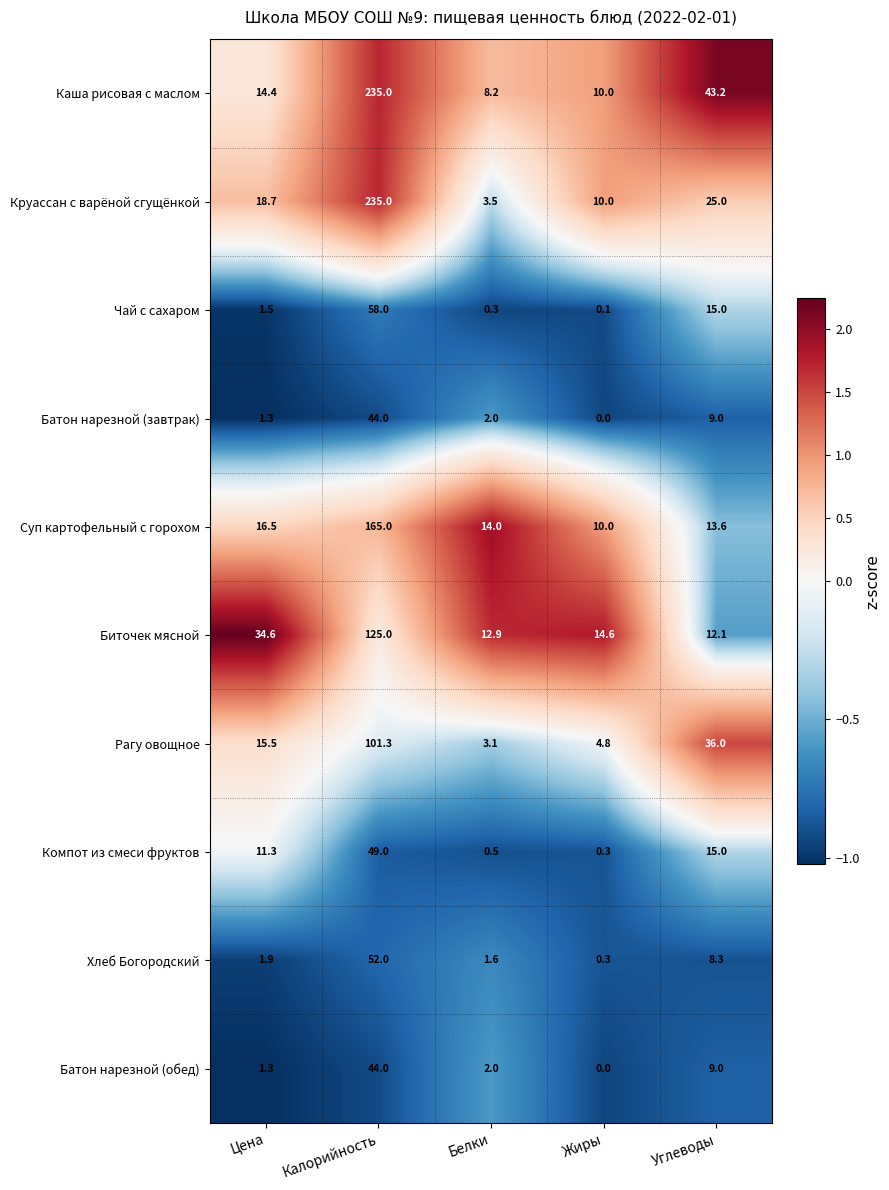

What is the difference between the Каша рисовая с маслом values at Жиры and Углеводы?

33.2